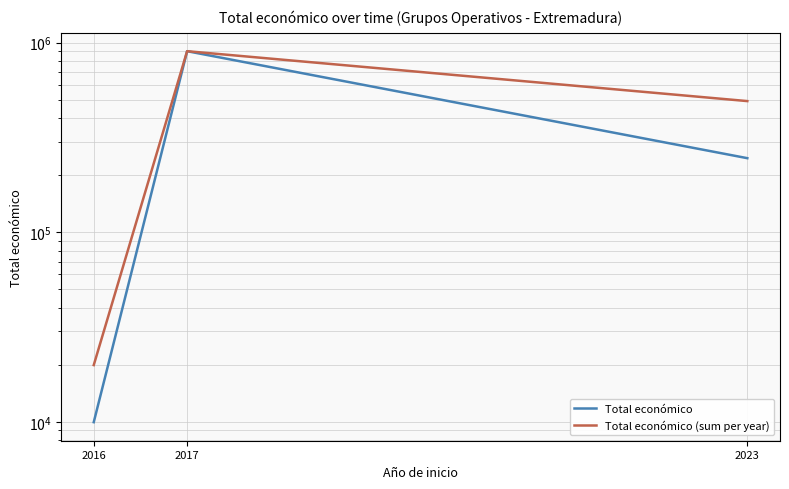

How many series are shown in this chart?

2